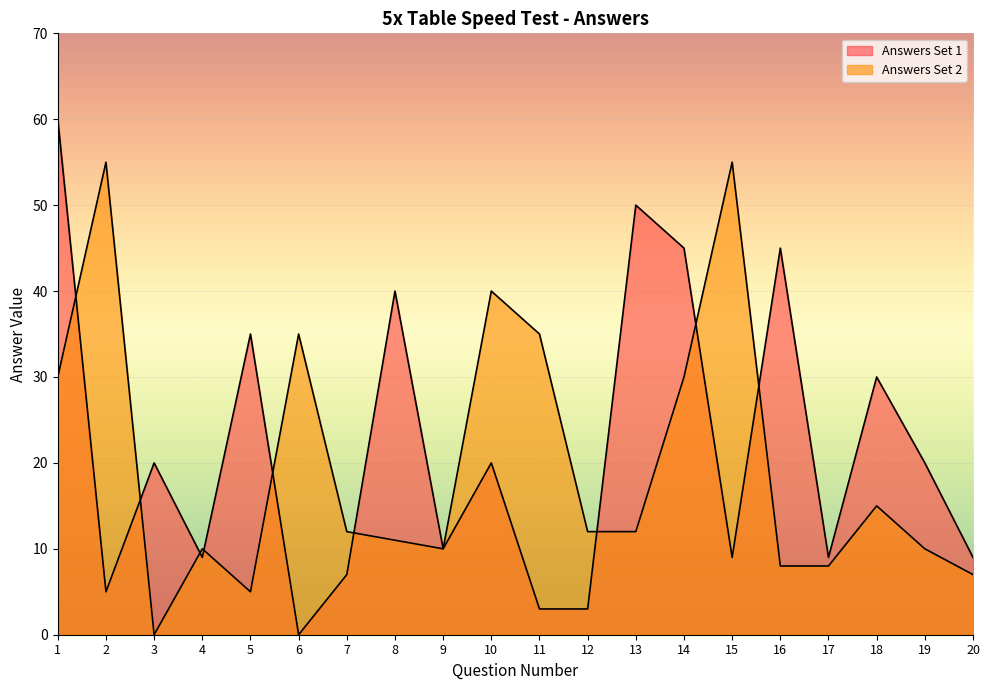

Read the Answers Set 1 value at 3, to the nearest 10.

20